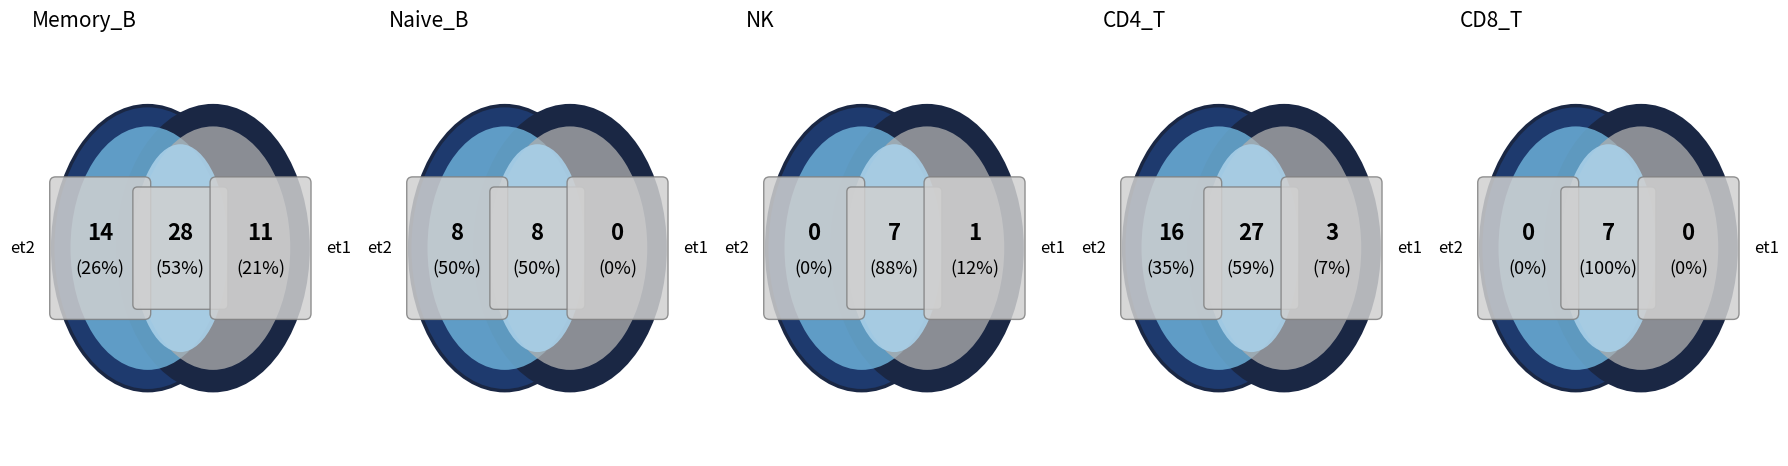

Count the number of slices in the pie.

3